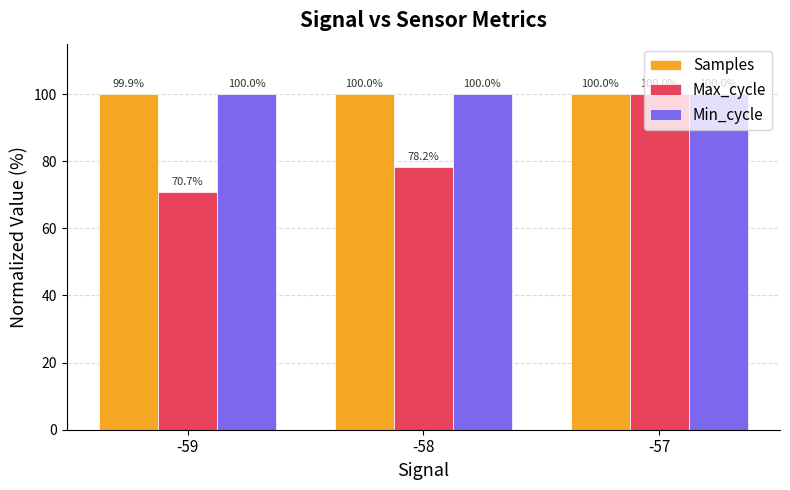

Which series changed the most between -59 and -57?

Max_cycle